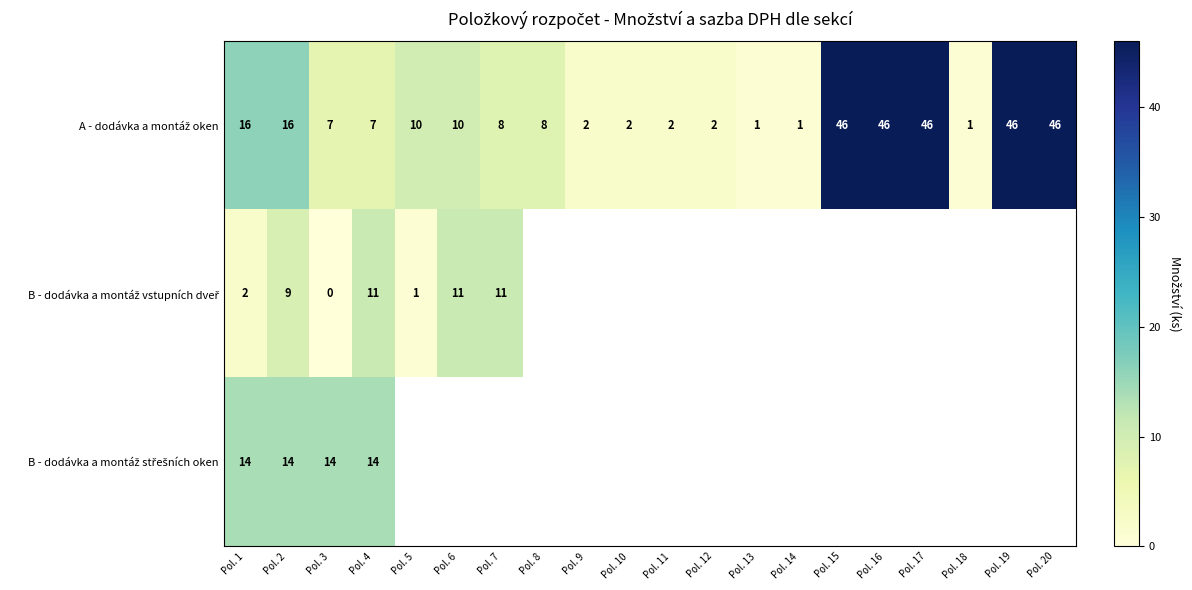

What is the total value across all series at Pol. 3?

21